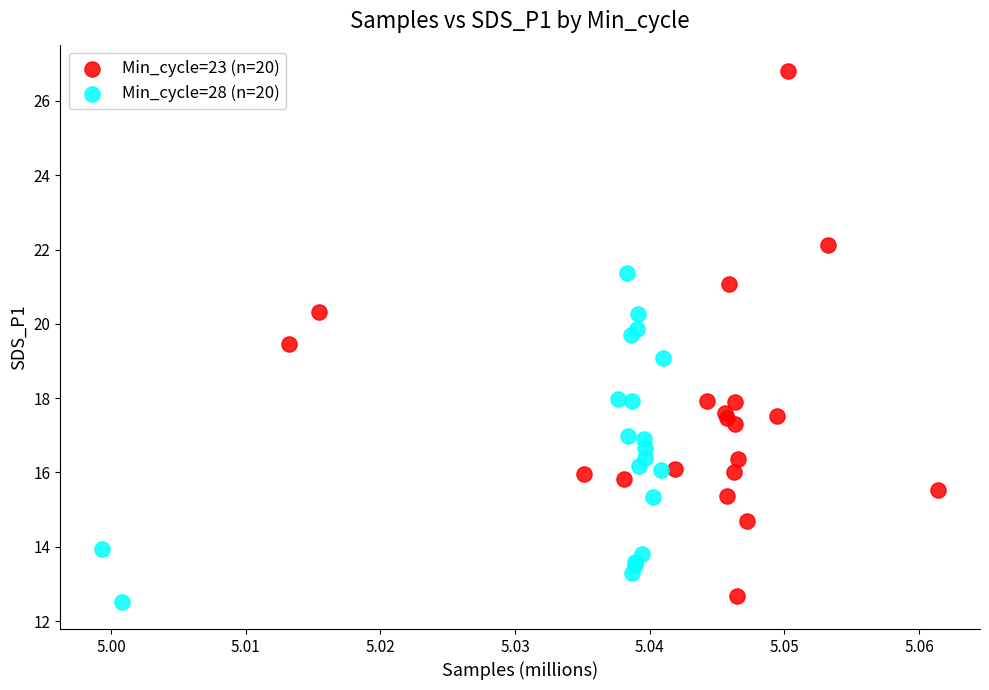

Which series has the largest Y range (max minus min)?

Min_cycle=23 (n=20)